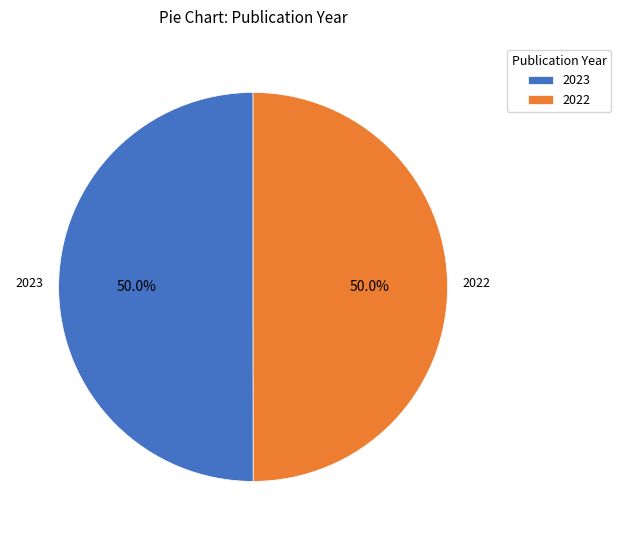

How many segments does this pie chart have?

2